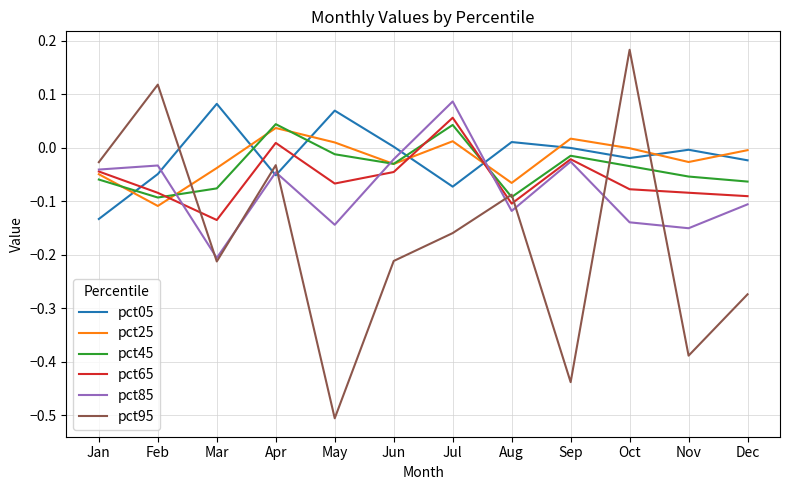

Is the value of pct45 at Feb greater than the value of pct25 at Nov?

No